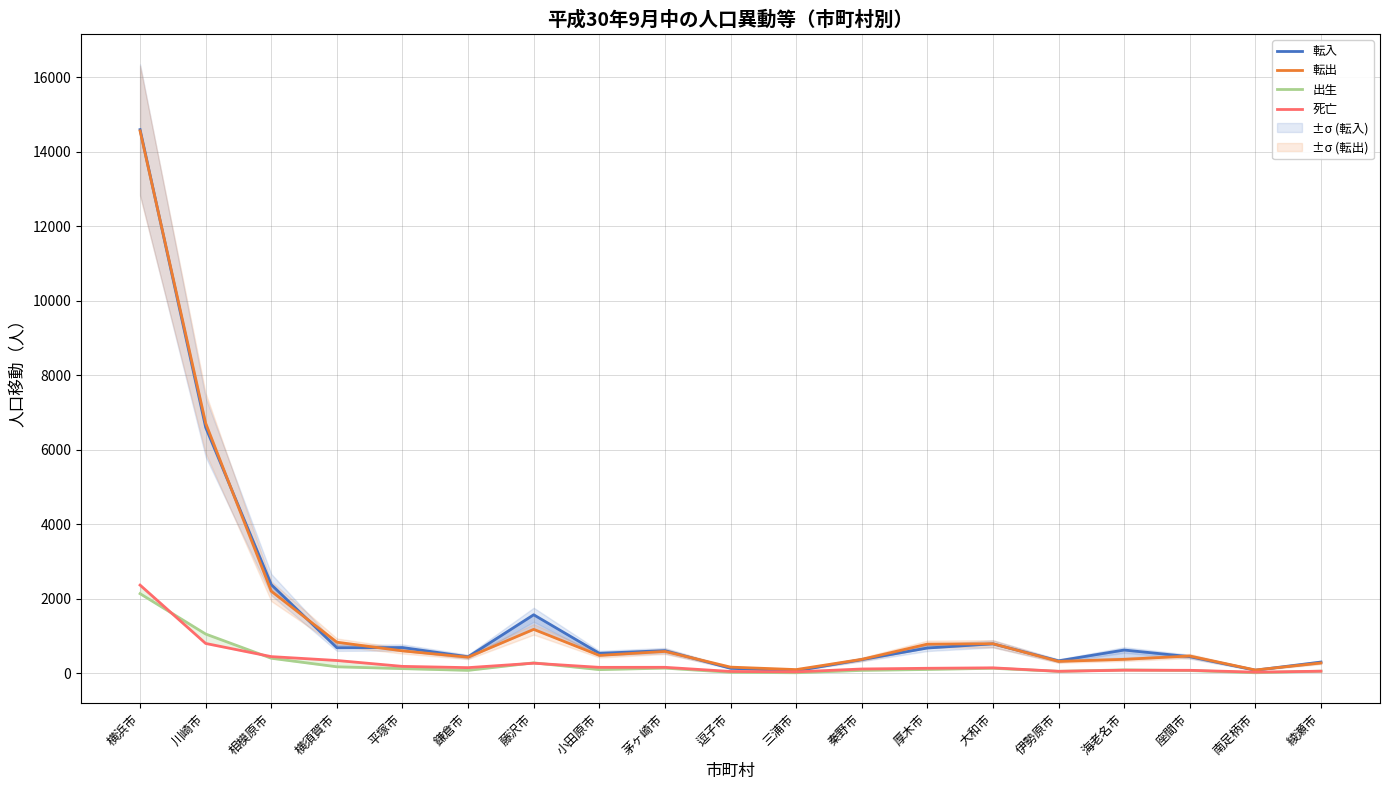

In 出生, how many points are higher than both neighbors (excluding endpoints)?

4